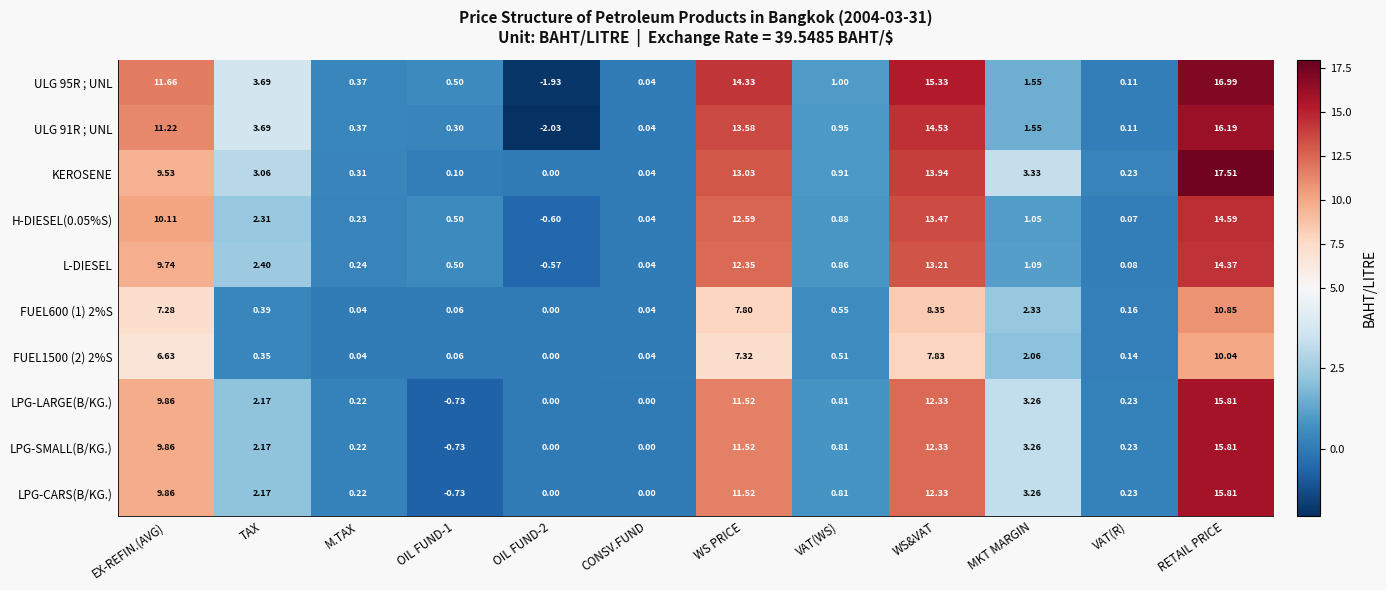

How many data points in L-DIESEL are less than 1?

6